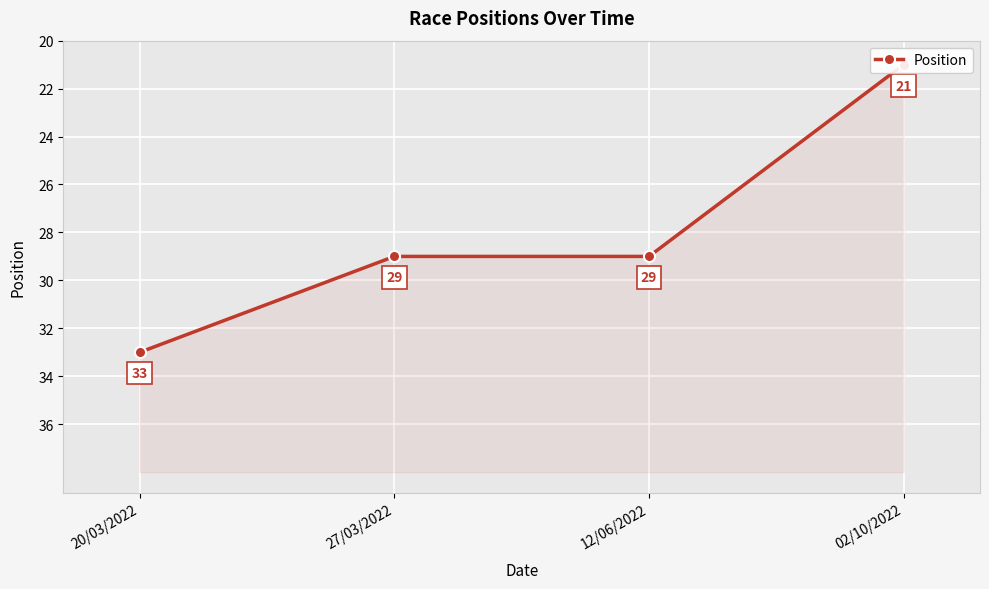

List the labels in order of value, largest first.

20/03/2022, 27/03/2022, 12/06/2022, 02/10/2022